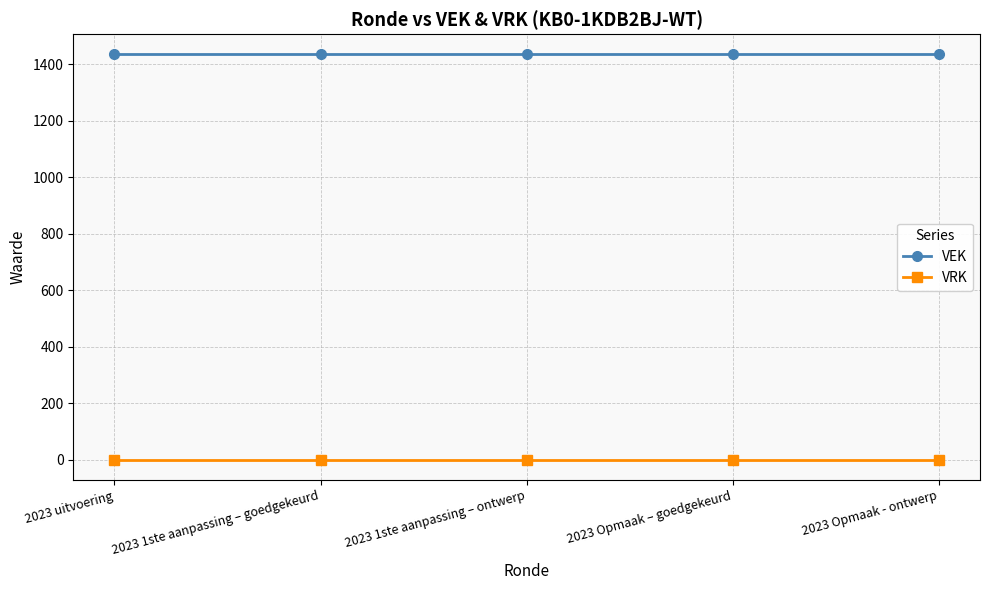

List the series in order of their peak value, lowest first.

VRK, VEK